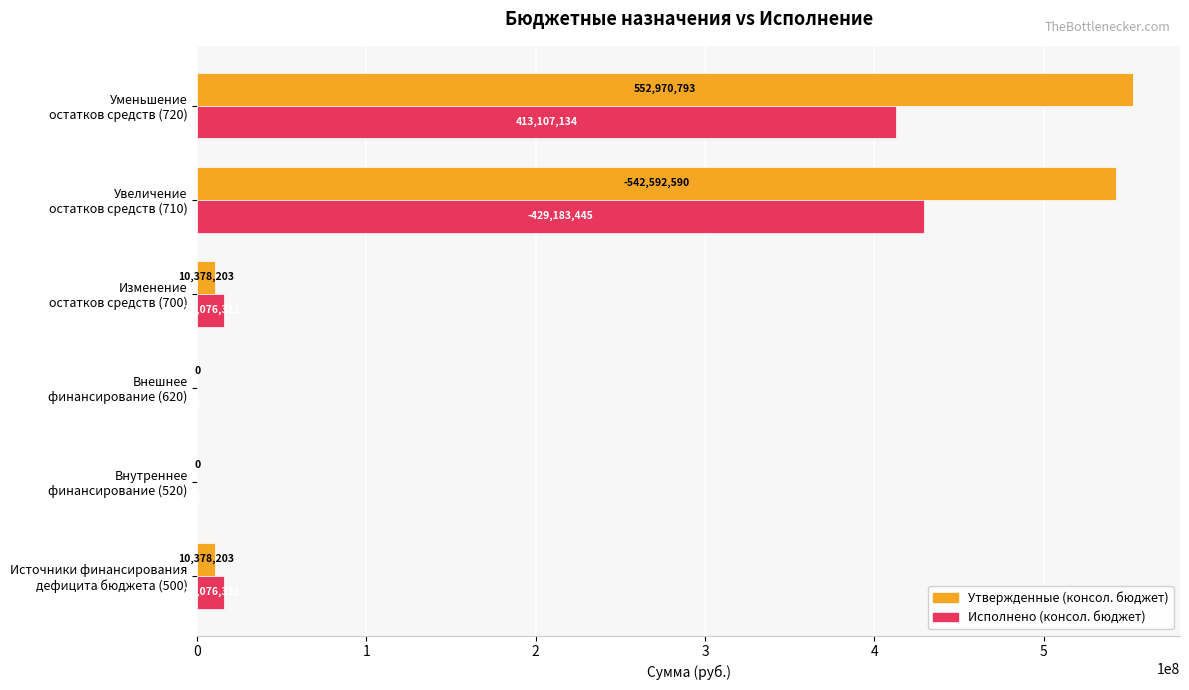

What is the highest value of the Утвержденные (консол. бюджет) series?

552970792.9